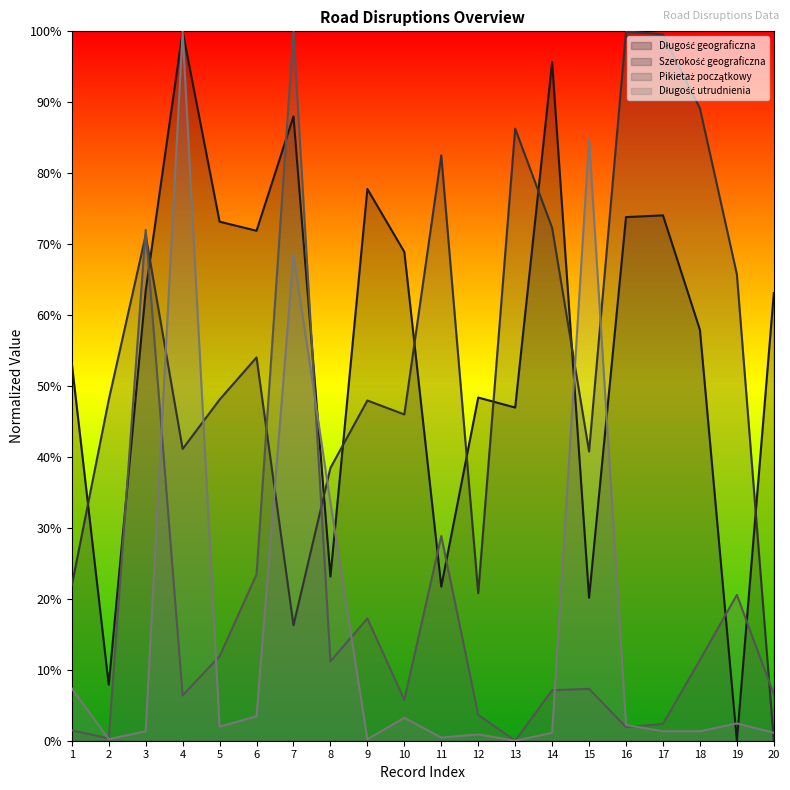

Reading left to right, list all the values displayed in this chart.

Długość geograficzna: 1=53.2	2=7.9	3=63.4	4=100.0	5=73.2	6=71.9	7=88.0	8=23.1	9=77.8	10=68.9	11=21.7	12=48.4	13=47.0	14=95.7	15=20.2	16=73.8	17=74.1	18=57.9	19=0.0	20=63.1
Szerokość geograficzna: 1=21.9	2=48.0	3=71.3	4=41.1	5=48.1	6=54.0	7=16.3	8=38.5	9=48.0	10=46.0	11=82.5	12=20.8	13=86.3	14=72.3	15=40.8	16=100.0	17=99.6	18=89.1	19=65.8	20=0.0
Pikietaż początkowy: 1=1.5	2=0.3	3=72.0	4=6.4	5=11.9	6=23.4	7=100.0	8=11.2	9=17.2	10=5.7	11=28.9	12=3.7	13=0.0	14=7.1	15=7.3	16=1.9	17=2.4	18=11.4	19=20.6	20=6.5
Długość utrudnienia: 1=7.4	2=0.2	3=1.3	4=100.0	5=2.0	6=3.4	7=68.6	8=33.6	9=0.2	10=3.2	11=0.4	12=0.9	13=0.0	14=1.1	15=84.8	16=2.2	17=1.3	18=1.3	19=2.4	20=1.1